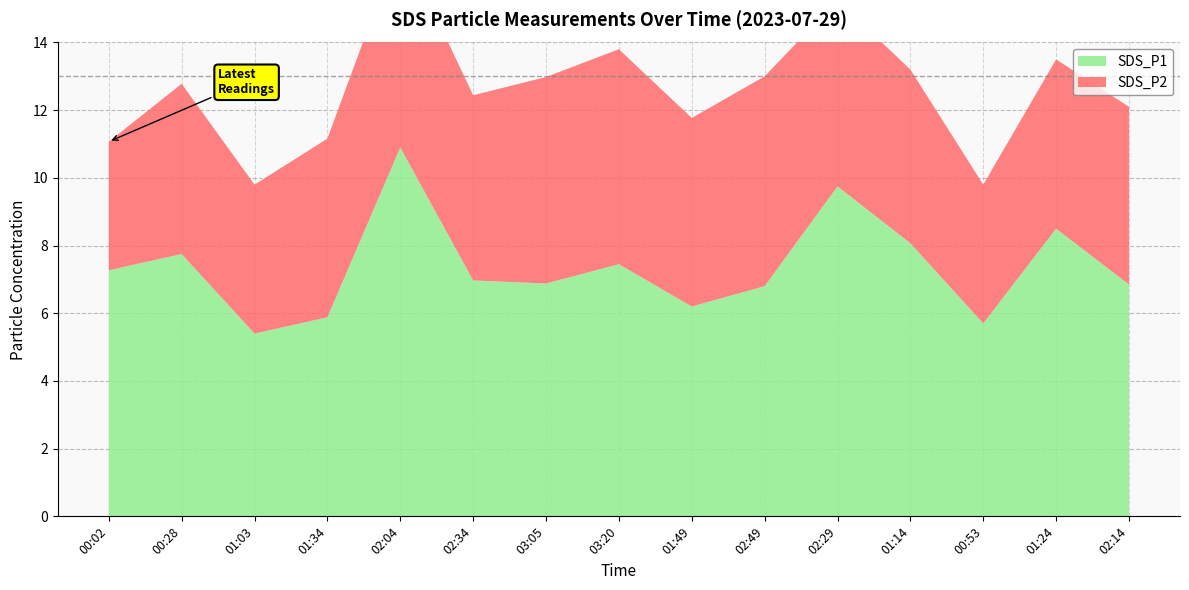

Reading left to right, transcribe all the data shown in this chart.

SDS_P1: 7.3	7.8	5.4	5.9	10.9	7.0	6.9	7.5	6.2	6.8	9.8	8.1	5.7	8.5	6.8
SDS_P2: 3.8	5.0	4.4	5.3	6.1	5.5	6.1	6.3	5.6	6.2	5.5	5.1	4.1	5.0	5.2